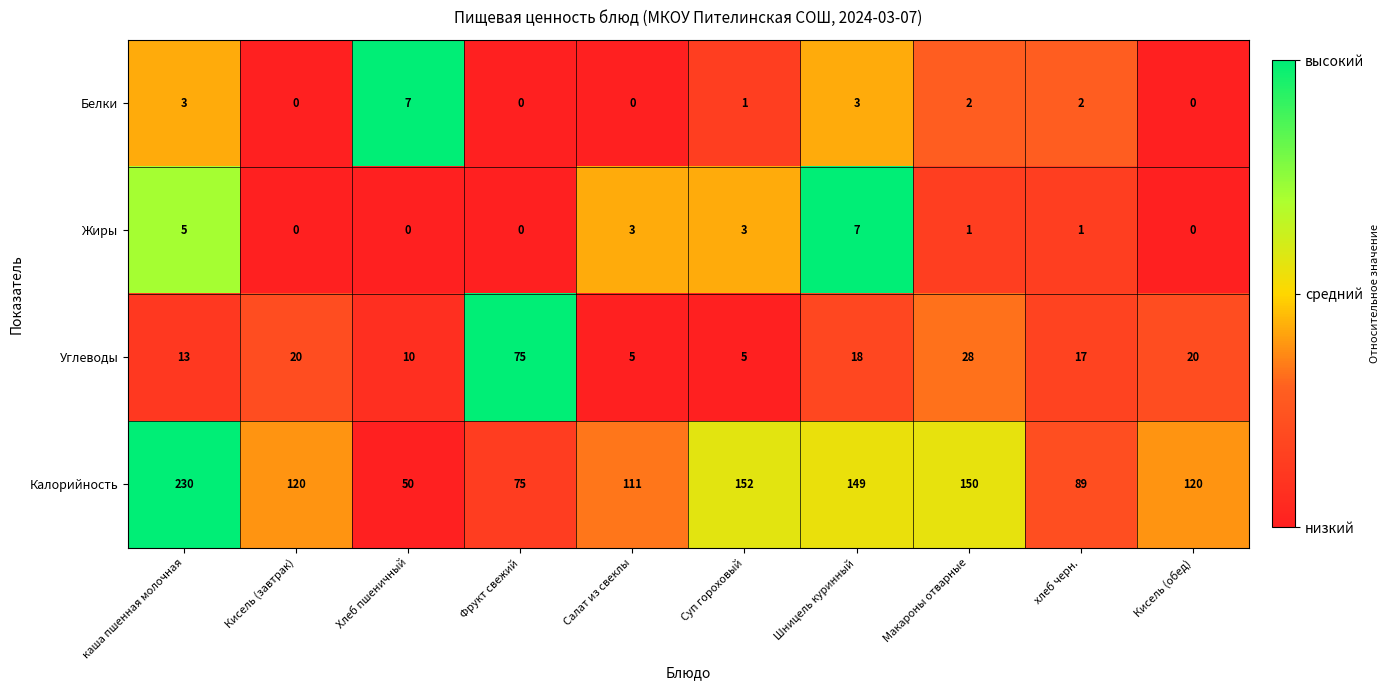

Between каша пшенная молочная and Шницель куринный, which series saw the biggest shift?

Калорийность